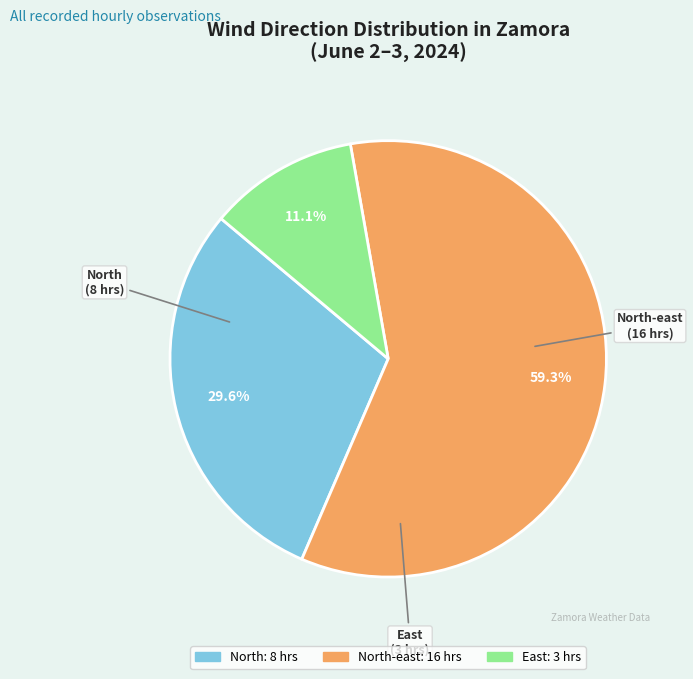

Is there a majority slice in this chart?

Yes